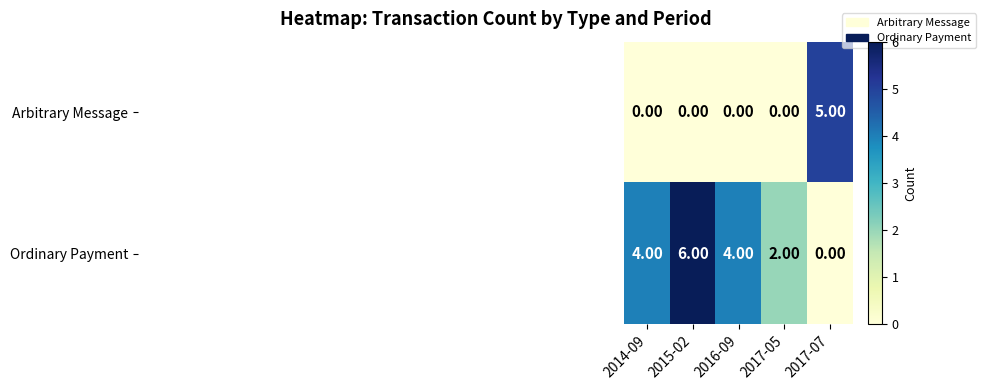

Is the value of Ordinary Payment at 2017-05 greater than the value of Arbitrary Message at 2016-09?

Yes